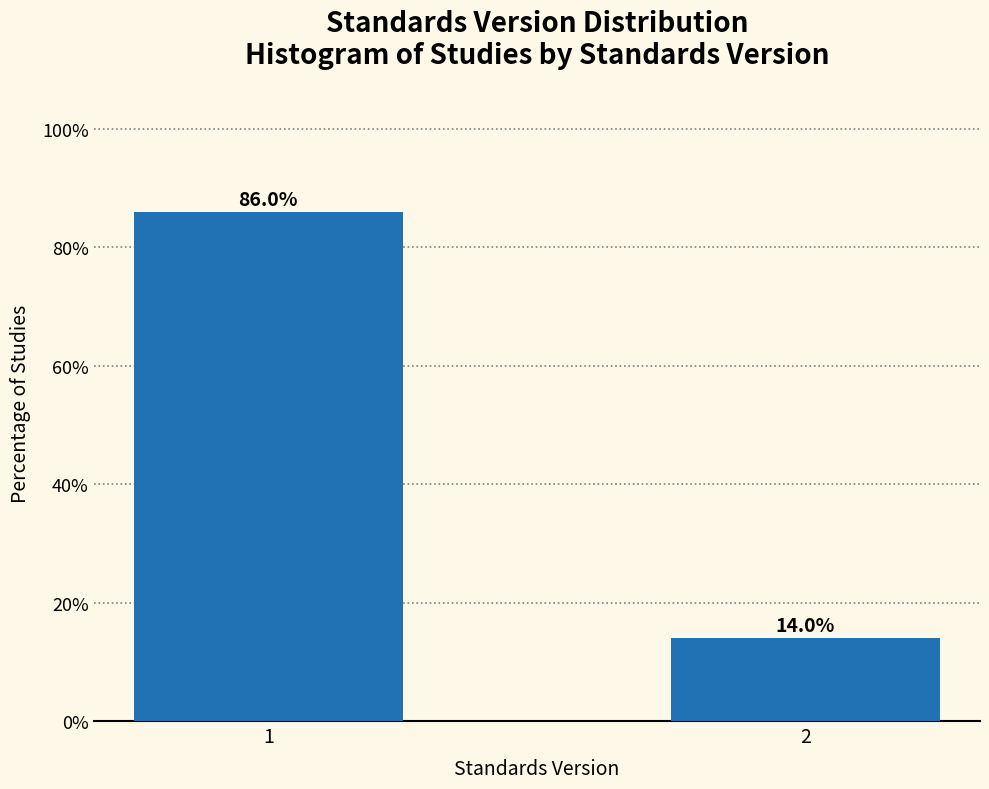

Reading left to right, extract all data points from this chart.

86.0	14.0